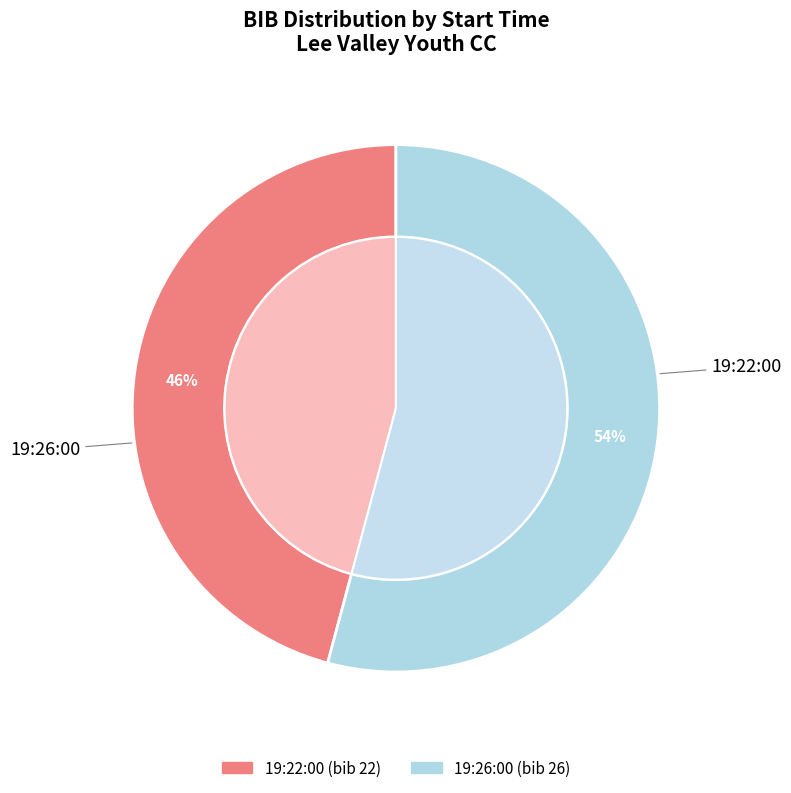

The 19:26:00 slice represents 41% of the pie. True or false?

False